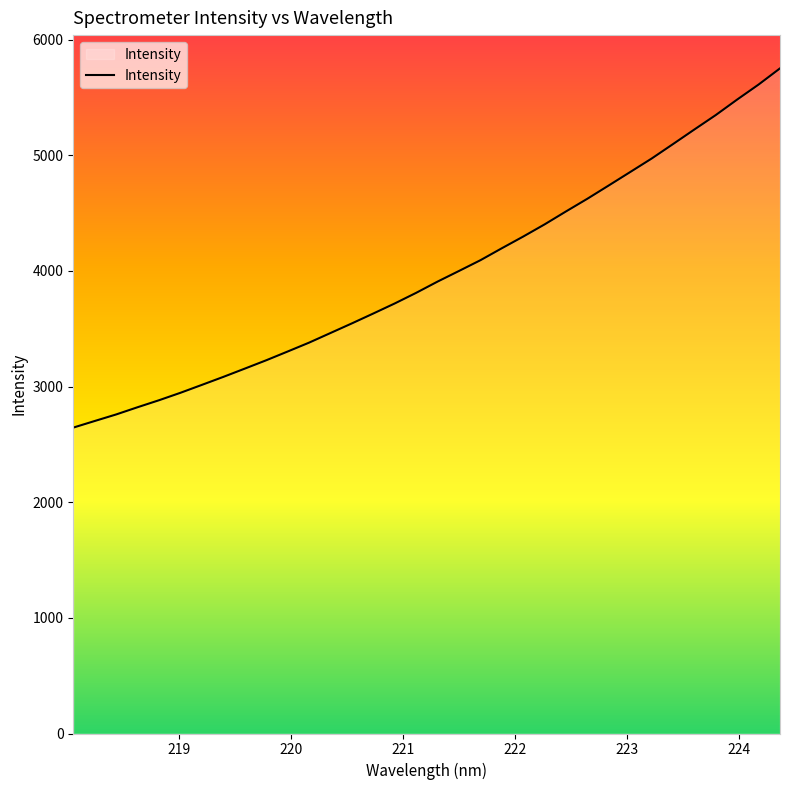

What is the smallest value displayed?

2644.6